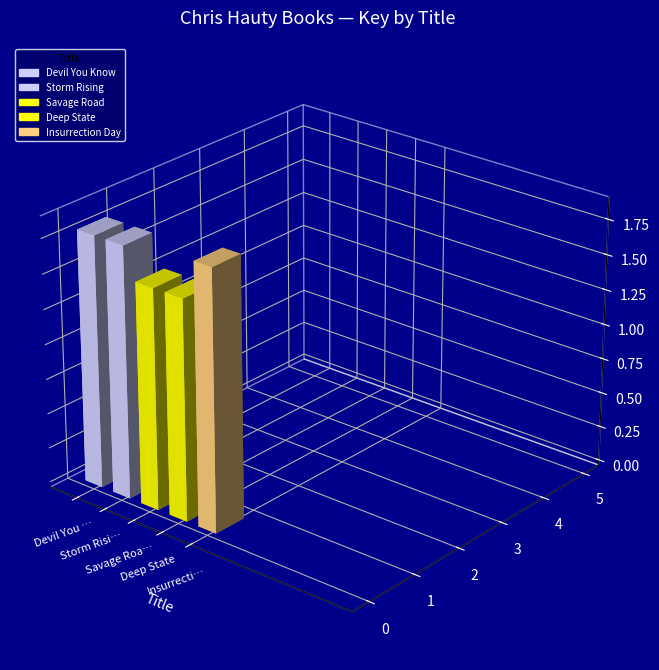

At which category does the chart reach its peak across all series?

Devil You Know